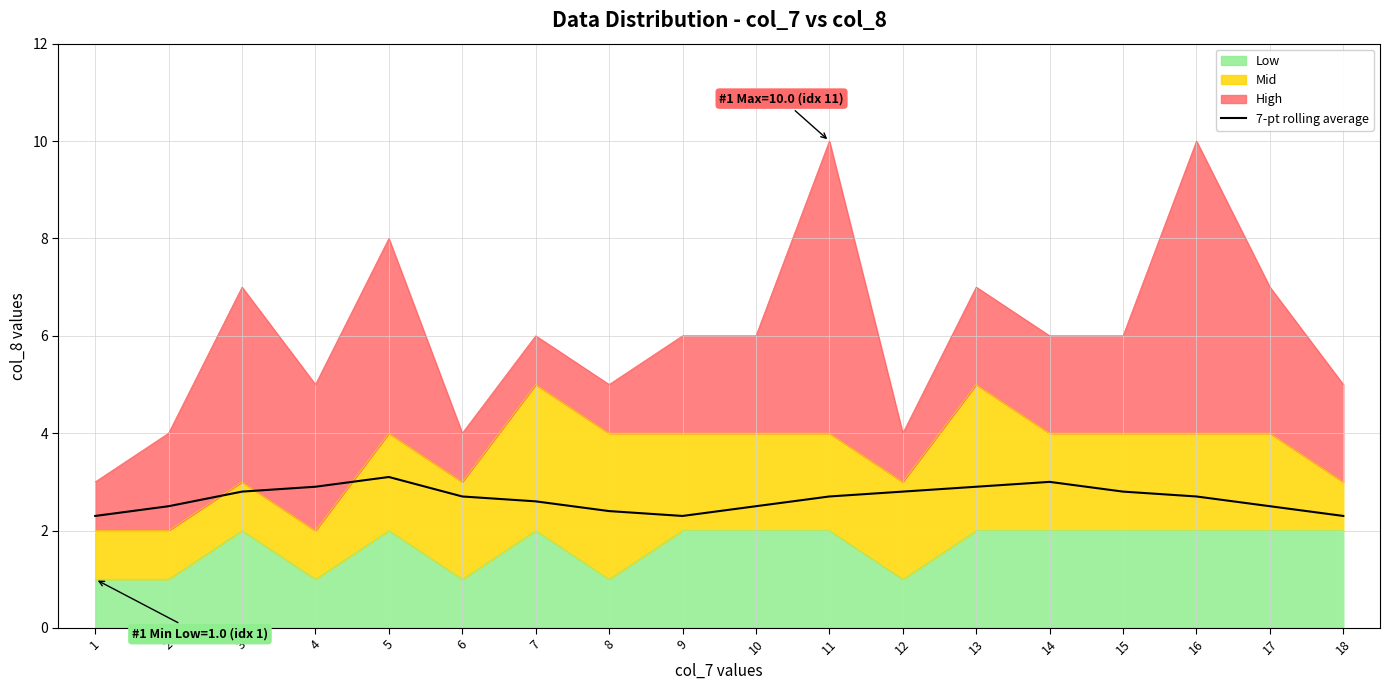

Where is the data nearest to the value 2?

1